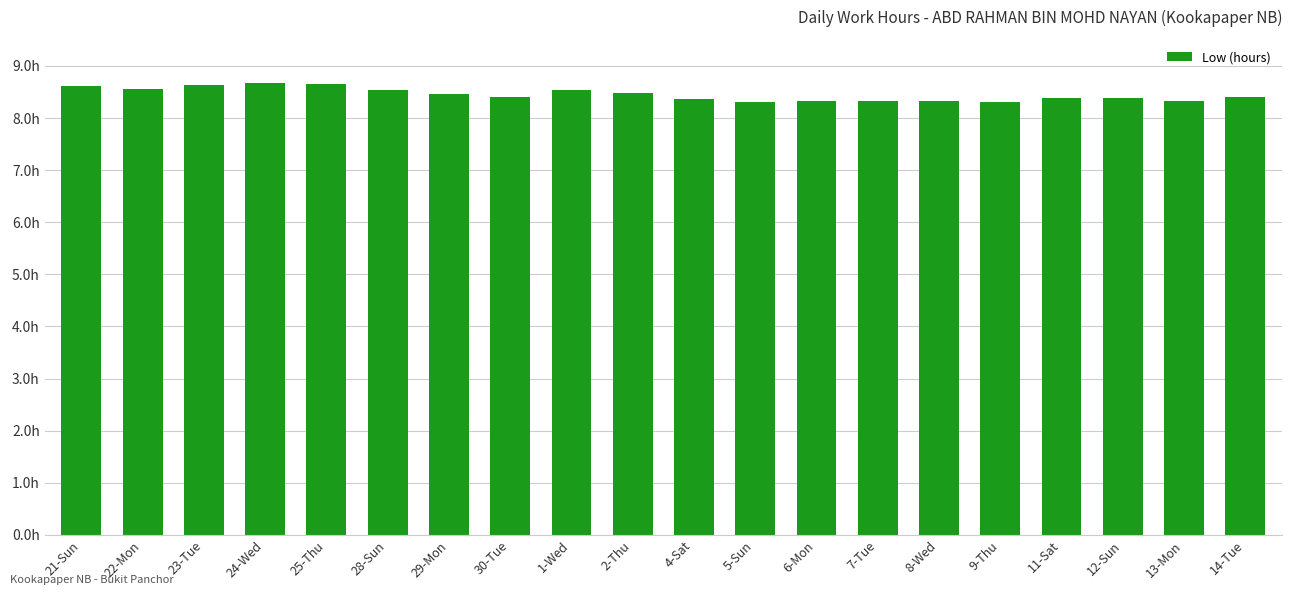

Does the chart contain any negative values?

No